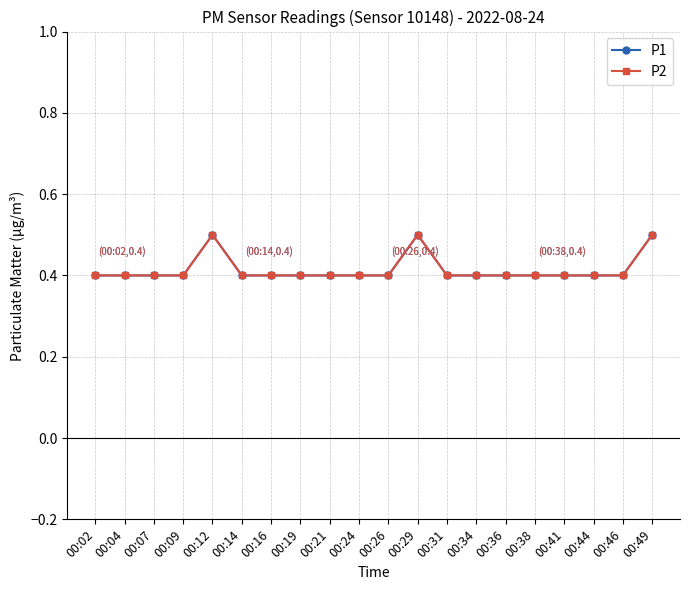

Does the chart have visible grid lines?

Yes